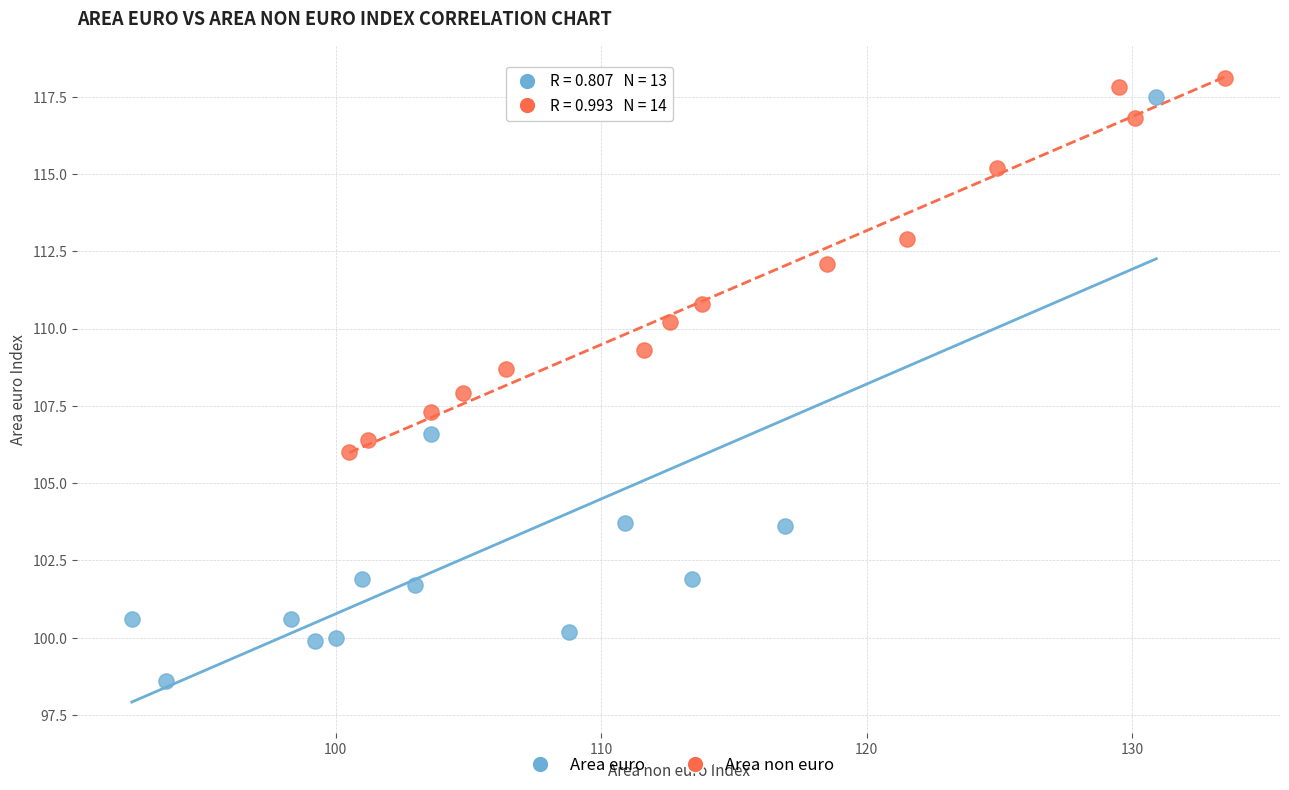

Which series reaches the minimum Y coordinate?

Area euro